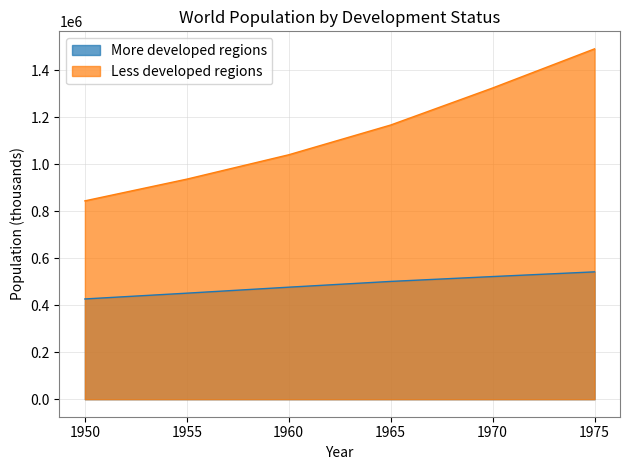

What is the total value across all series at 1955?

1387210.6